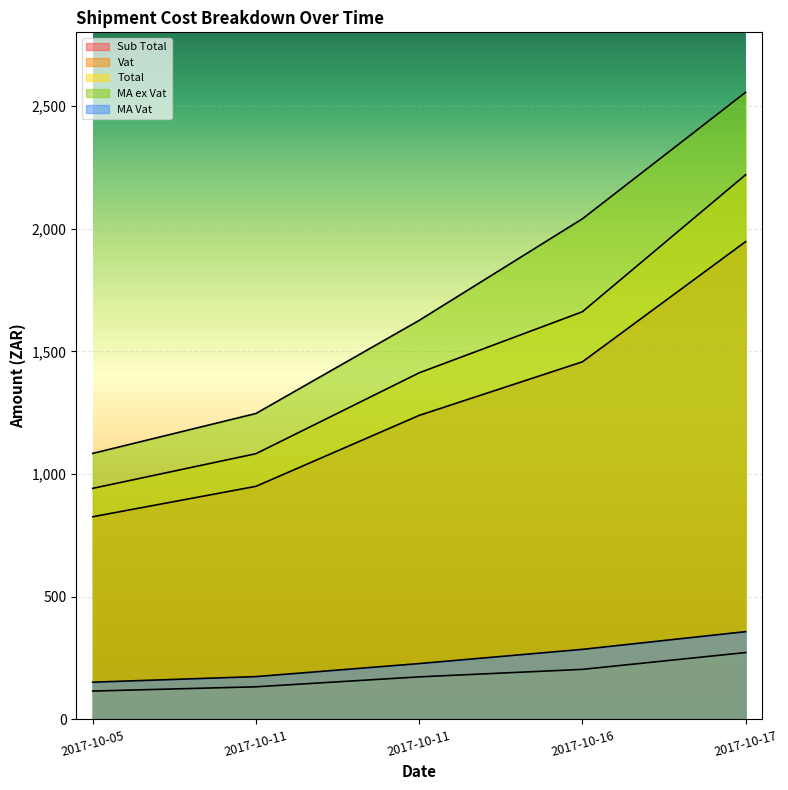

What is the sum of the Total values at 2017-10-16 and 2017-10-11?

2744.2